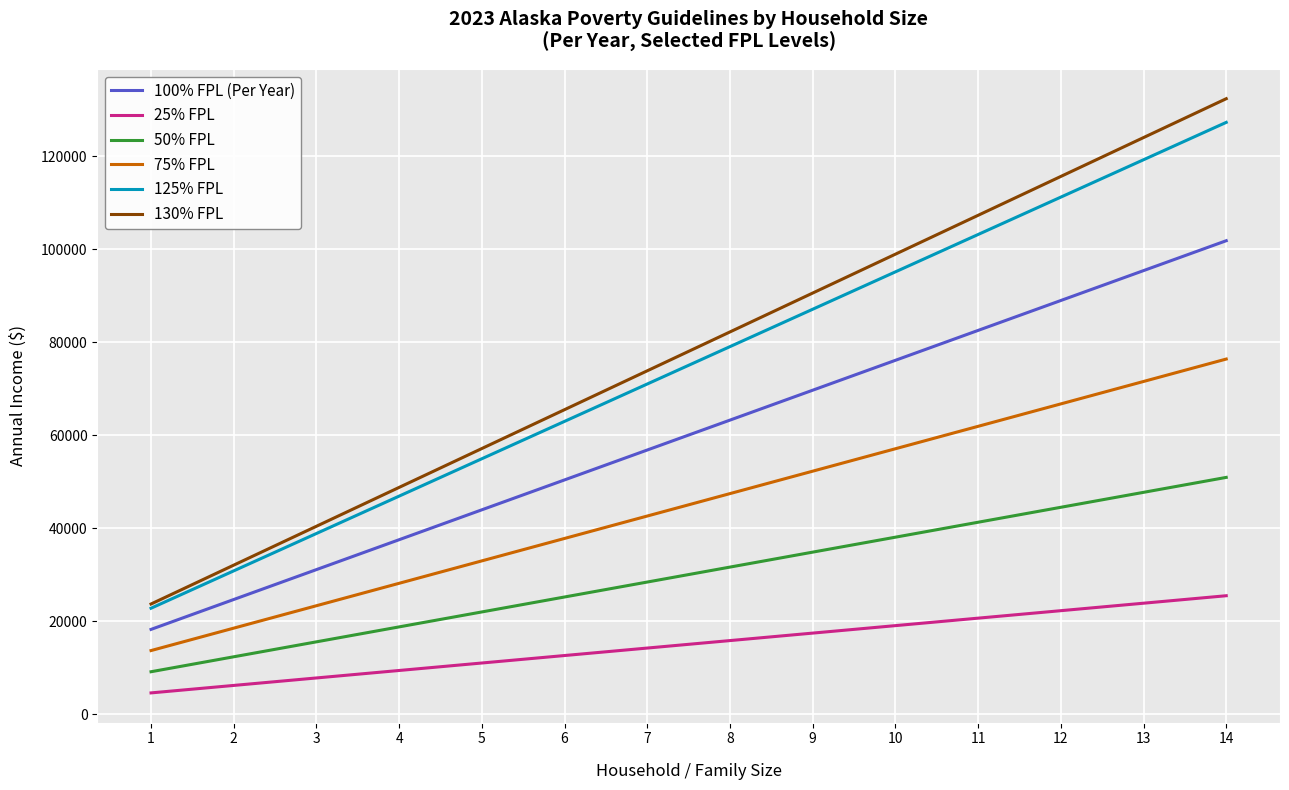

What is the sum of the 100% FPL (Per Year) values at 5 and 10?

120010.0